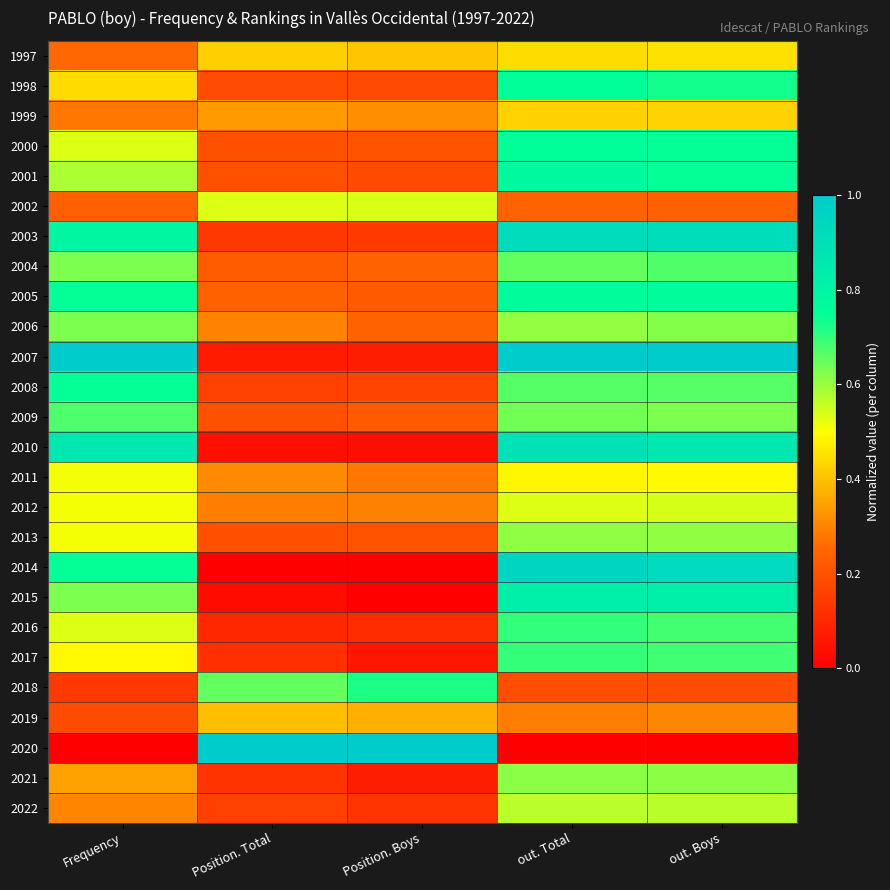

Reading left to right, what are all the values shown in this chart?

1997: Frequency=0.3	Position. Total=0.4	Position. Boys=0.4	out. Total=0.4	out. Boys=0.5
1998: Frequency=0.4	Position. Total=0.2	Position. Boys=0.2	out. Total=0.8	out. Boys=0.7
1999: Frequency=0.3	Position. Total=0.3	Position. Boys=0.3	out. Total=0.4	out. Boys=0.4
2000: Frequency=0.5	Position. Total=0.2	Position. Boys=0.2	out. Total=0.8	out. Boys=0.7
2001: Frequency=0.6	Position. Total=0.2	Position. Boys=0.2	out. Total=0.8	out. Boys=0.7
2002: Frequency=0.2	Position. Total=0.5	Position. Boys=0.5	out. Total=0.2	out. Boys=0.2
2003: Frequency=0.8	Position. Total=0.1	Position. Boys=0.1	out. Total=0.9	out. Boys=0.9
2004: Frequency=0.6	Position. Total=0.2	Position. Boys=0.2	out. Total=0.7	out. Boys=0.7
2005: Frequency=0.7	Position. Total=0.2	Position. Boys=0.2	out. Total=0.8	out. Boys=0.8
2006: Frequency=0.6	Position. Total=0.3	Position. Boys=0.2	out. Total=0.6	out. Boys=0.6
2007: Frequency=1.0	Position. Total=0.1	Position. Boys=0.1	out. Total=1.0	out. Boys=1.0
2008: Frequency=0.7	Position. Total=0.2	Position. Boys=0.2	out. Total=0.7	out. Boys=0.7
2009: Frequency=0.7	Position. Total=0.2	Position. Boys=0.2	out. Total=0.6	out. Boys=0.6
2010: Frequency=0.9	Position. Total=0.0	Position. Boys=0.0	out. Total=0.9	out. Boys=0.9
2011: Frequency=0.5	Position. Total=0.3	Position. Boys=0.3	out. Total=0.5	out. Boys=0.5
2012: Frequency=0.5	Position. Total=0.3	Position. Boys=0.3	out. Total=0.5	out. Boys=0.5
2013: Frequency=0.5	Position. Total=0.2	Position. Boys=0.2	out. Total=0.6	out. Boys=0.6
2014: Frequency=0.7	Position. Total=0.0	Position. Boys=0.0	out. Total=1.0	out. Boys=0.9
2015: Frequency=0.6	Position. Total=0.0	Position. Boys=0.0	out. Total=0.8	out. Boys=0.8
2016: Frequency=0.5	Position. Total=0.1	Position. Boys=0.1	out. Total=0.7	out. Boys=0.7
2017: Frequency=0.5	Position. Total=0.1	Position. Boys=0.1	out. Total=0.7	out. Boys=0.7
2018: Frequency=0.1	Position. Total=0.7	Position. Boys=0.7	out. Total=0.2	out. Boys=0.2
2019: Frequency=0.2	Position. Total=0.4	Position. Boys=0.4	out. Total=0.3	out. Boys=0.3
2020: Frequency=0.0	Position. Total=1.0	Position. Boys=1.0	out. Total=0.0	out. Boys=0.0
2021: Frequency=0.3	Position. Total=0.1	Position. Boys=0.1	out. Total=0.6	out. Boys=0.6
2022: Frequency=0.3	Position. Total=0.2	Position. Boys=0.1	out. Total=0.6	out. Boys=0.6